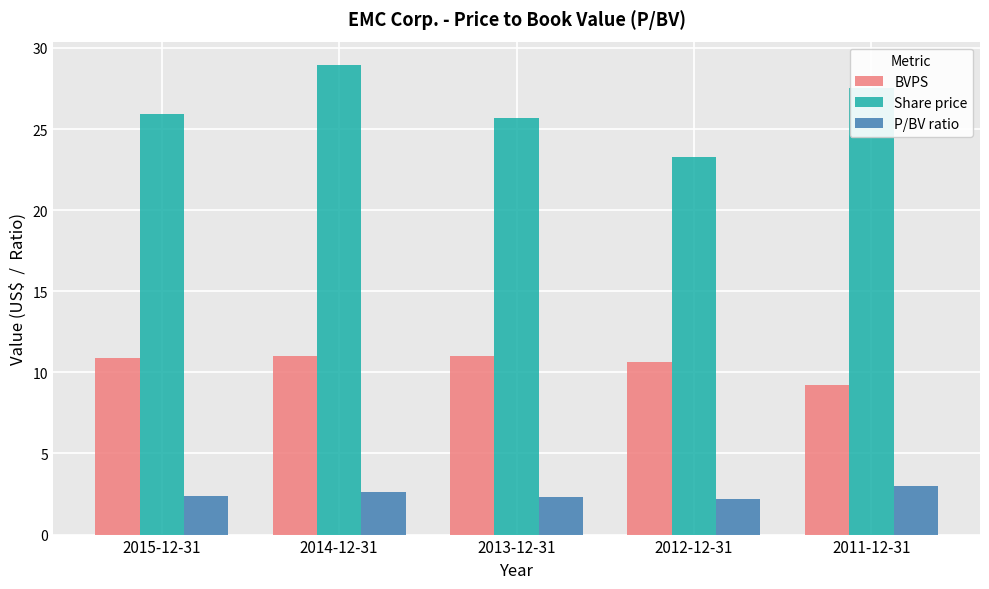

What is the sum of all P/BV ratio values?

12.5